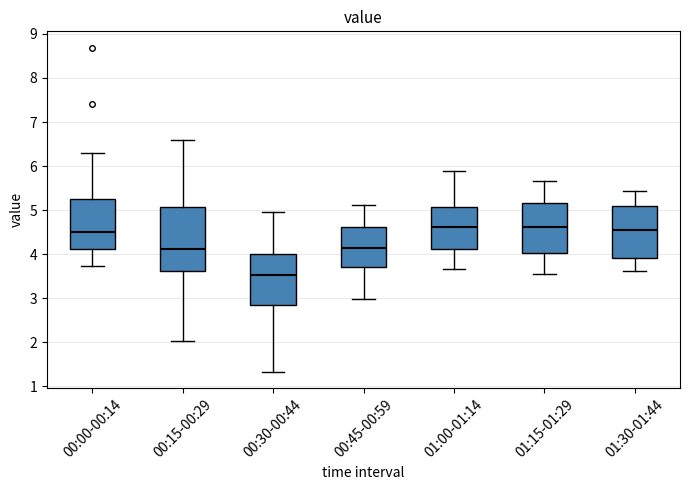

Where is the upper edge of the box for 00:00-00:14 on the y-axis? The values are not printed on the chart, so give them approximately, as read against the axis.

5.3